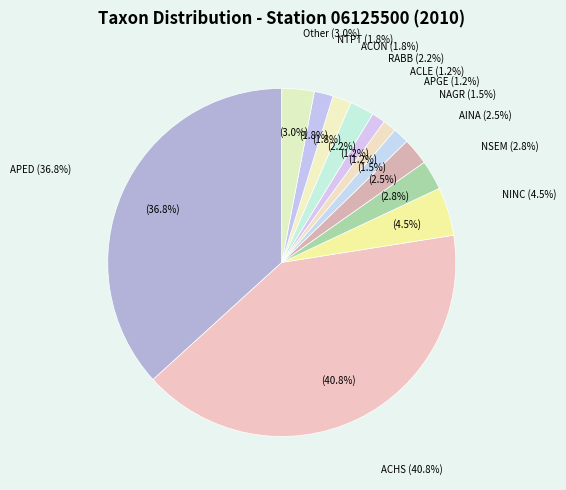

Combined, do ACHS and NSEM account for over 50%?

No